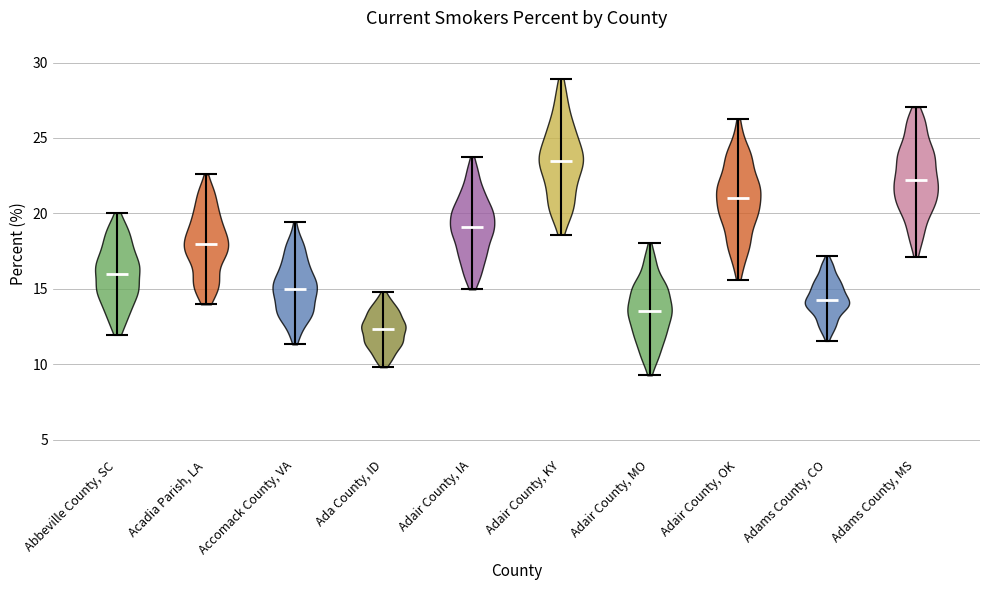

Reading left to right, read every violin against the y-axis: where its median line is, and the lowest and highest points it reaches. The values are not printed on the chart, so give them approximately, as read against the axis.

Abbeville County, SC: median line 16.0, lowest point 12.0, highest point 20.0
Acadia Parish, LA: median line 18.0, lowest point 14.0, highest point 22.5
Accomack County, VA: median line 15.0, lowest point 11.5, highest point 19.5
Ada County, ID: median line 12.5, lowest point 10.0, highest point 15.0
Adair County, IA: median line 19.0, lowest point 15.0, highest point 23.5
Adair County, KY: median line 23.5, lowest point 18.5, highest point 29.0
Adair County, MO: median line 13.5, lowest point 9.5, highest point 18.0
Adair County, OK: median line 21.0, lowest point 15.5, highest point 26.0
Adams County, CO: median line 14.5, lowest point 11.5, highest point 17.0
Adams County, MS: median line 22.0, lowest point 17.0, highest point 27.0